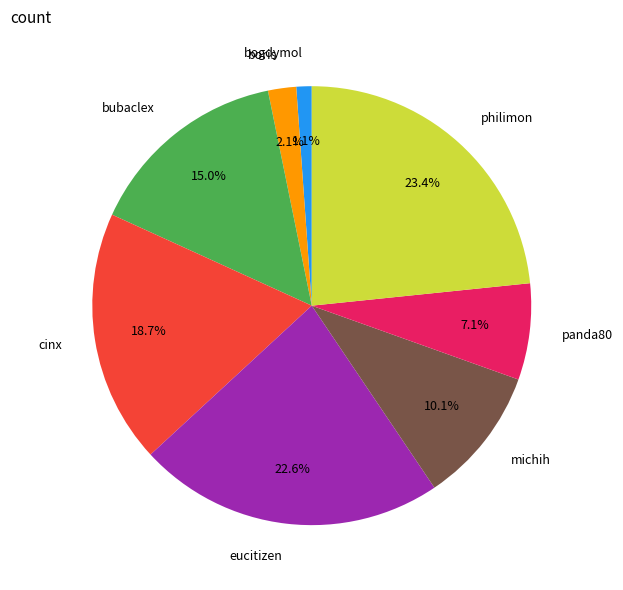

How many segments does this pie chart have?

8